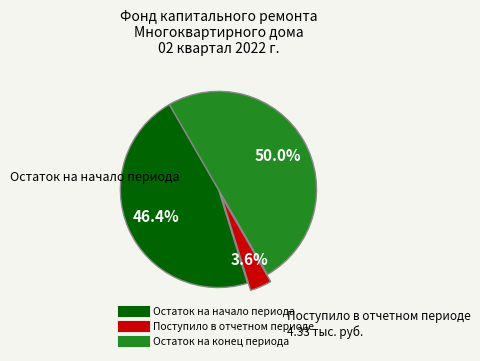

Between Остаток на конец периода and Остаток на начало периода, which is larger?

Остаток на конец периода